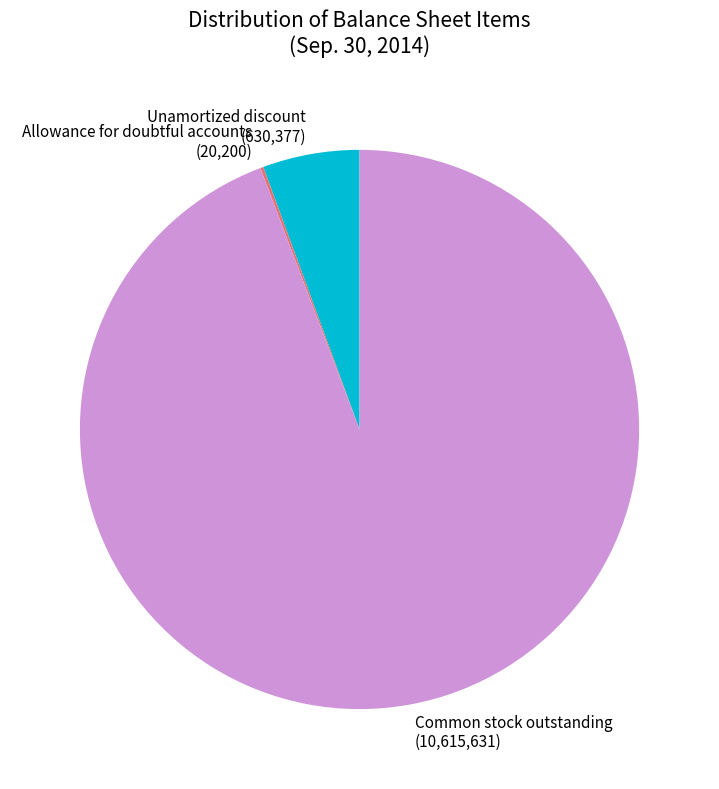

Approximately how many times larger is the value at Common stock outstanding (10,615,631) compared to Unamortized discount (630,377)?

16.8